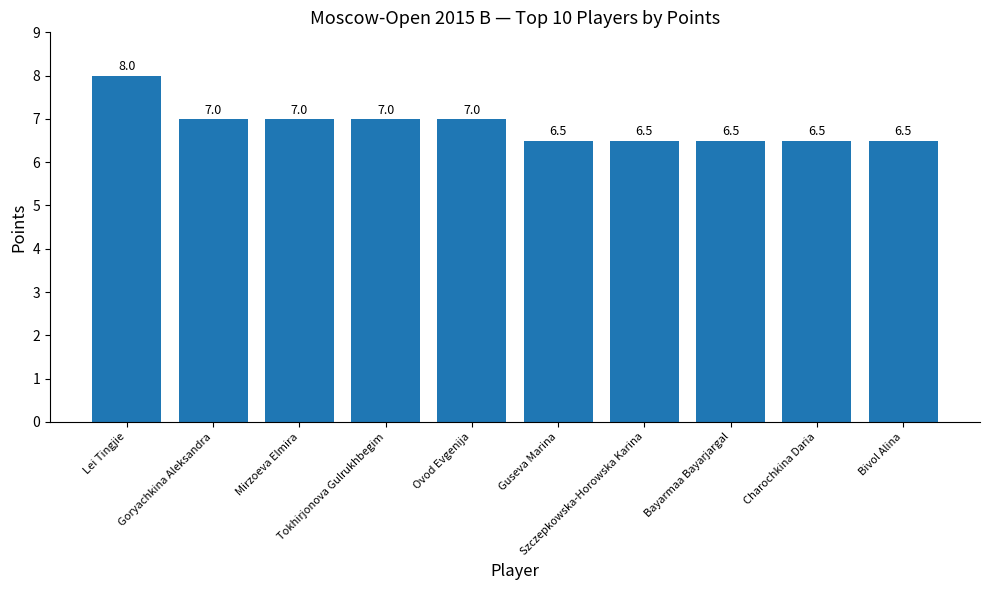

What is the approximate value at Bivol Alina?

6.5